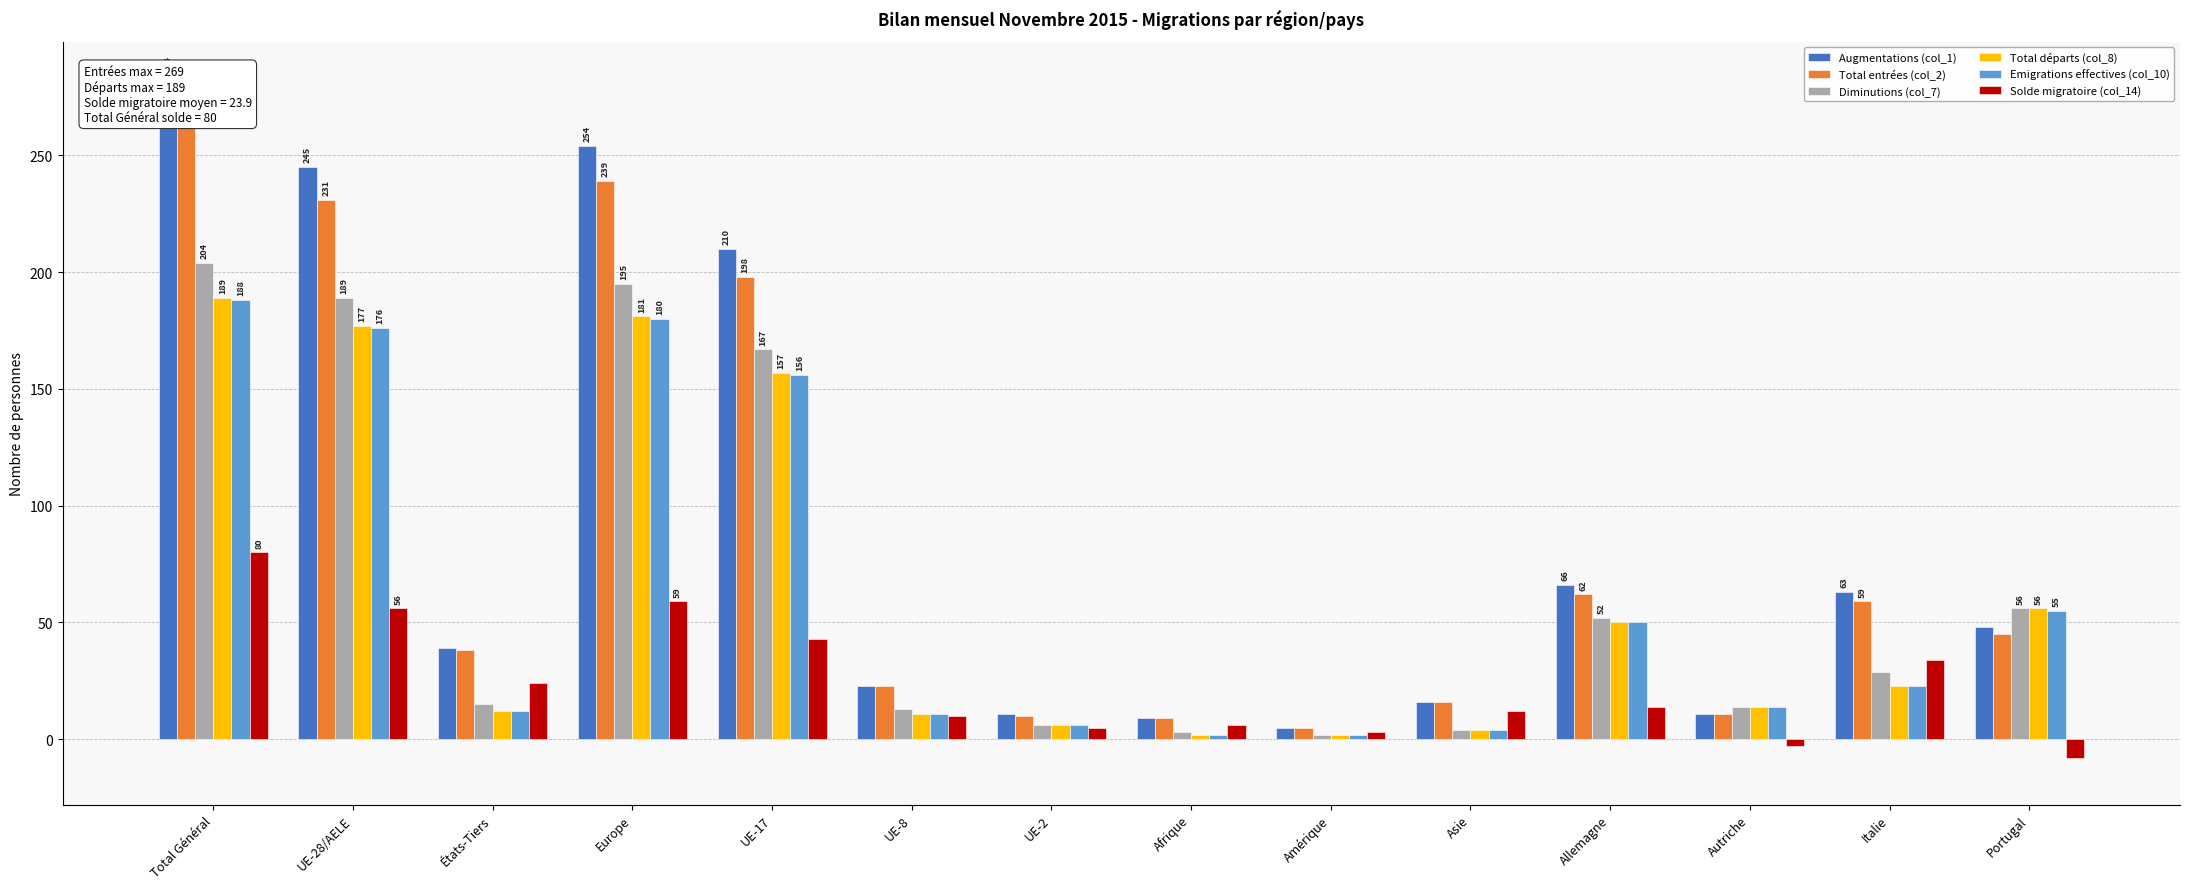

Is it true that Diminutions (col_7) equals 204 at Total Général?

True